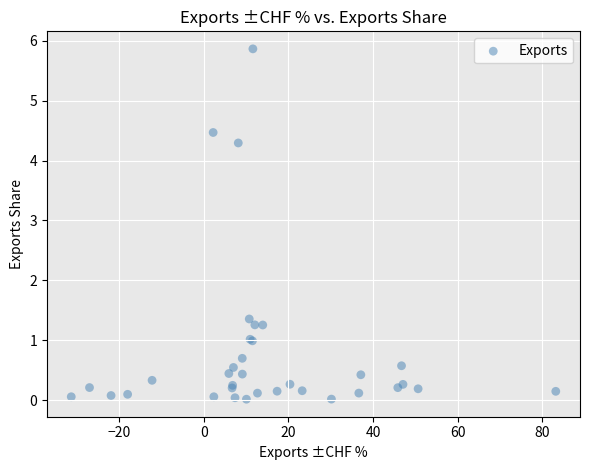

What Y value in the scatter plot is closest to 2?

1.4